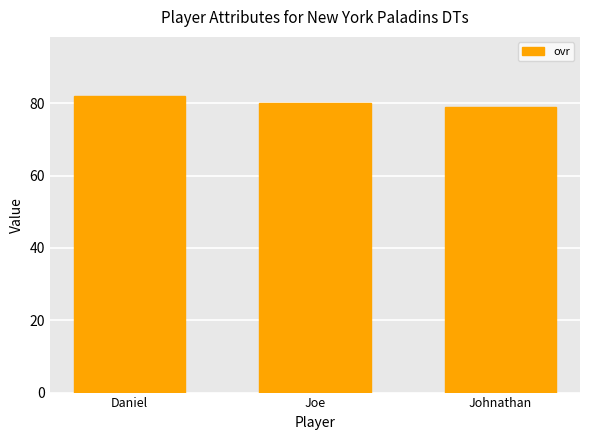

Reading right to left, extract all data points from this chart.

79	80	82